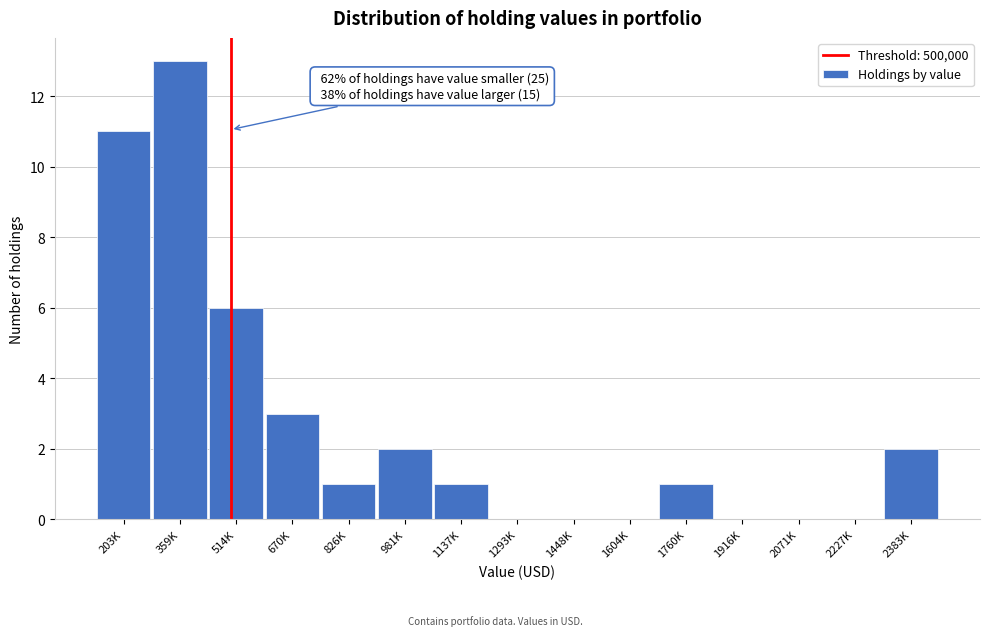

Reading left to right, what are all the values shown in this chart?

203K=11	359K=13	514K=6	670K=3	826K=1	981K=2	1137K=1	1293K=0	1448K=0	1604K=0	1760K=1	1916K=0	2071K=0	2227K=0	2383K=2